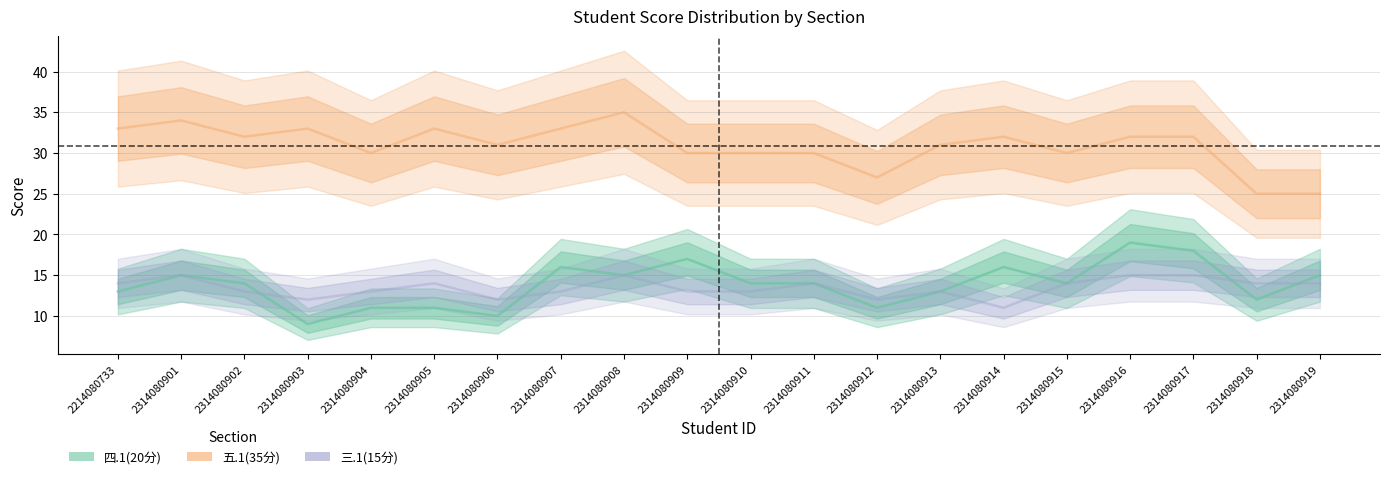

What is the difference between the 三.1(15分) values at 2314080919 and 2314080901?

1